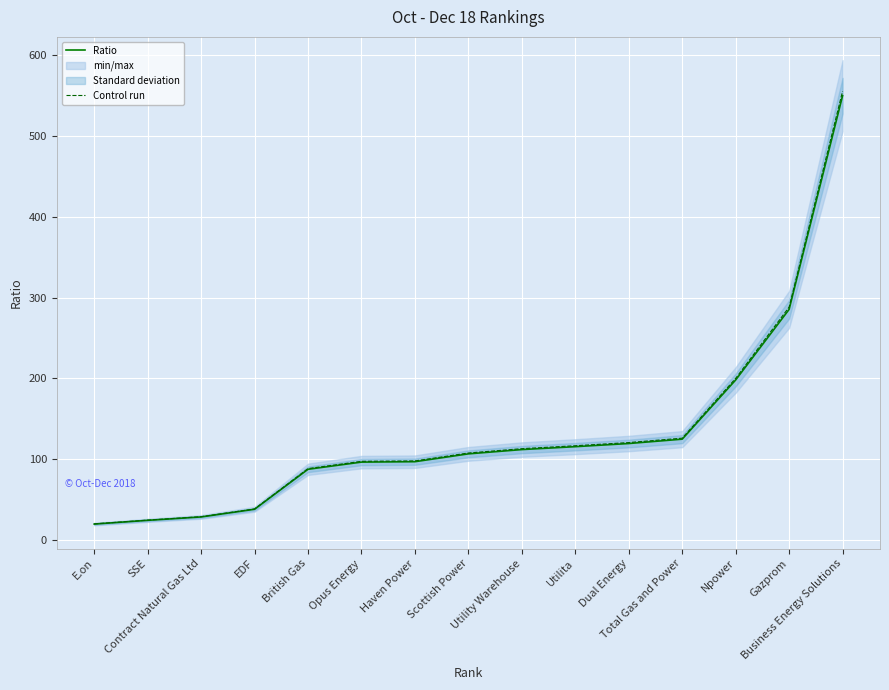

Which category has the lowest value in the Ratio series?

E.on